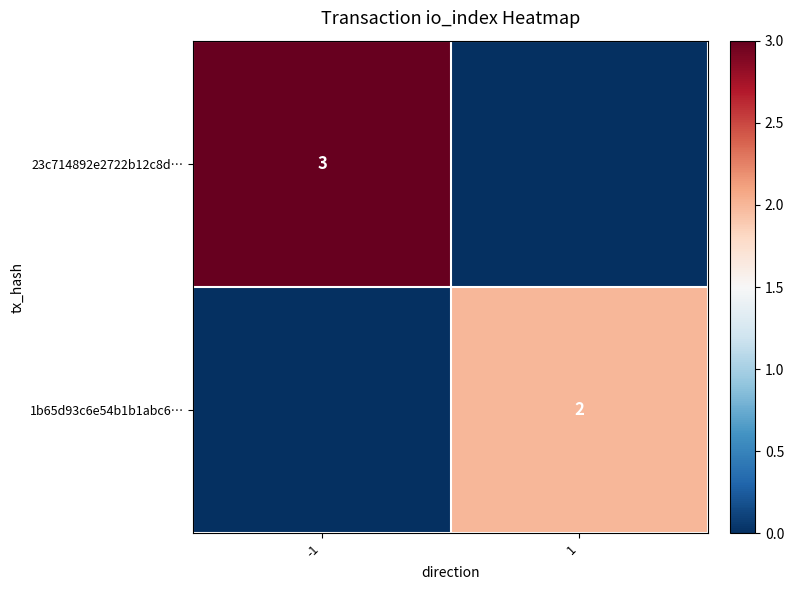

What is the total value across all series at 1?

2